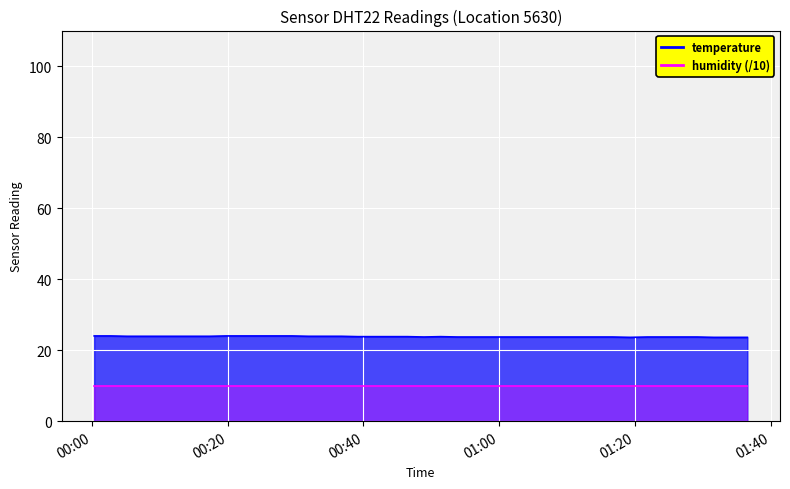

Does the chart display data point markers on the line(s)?

No